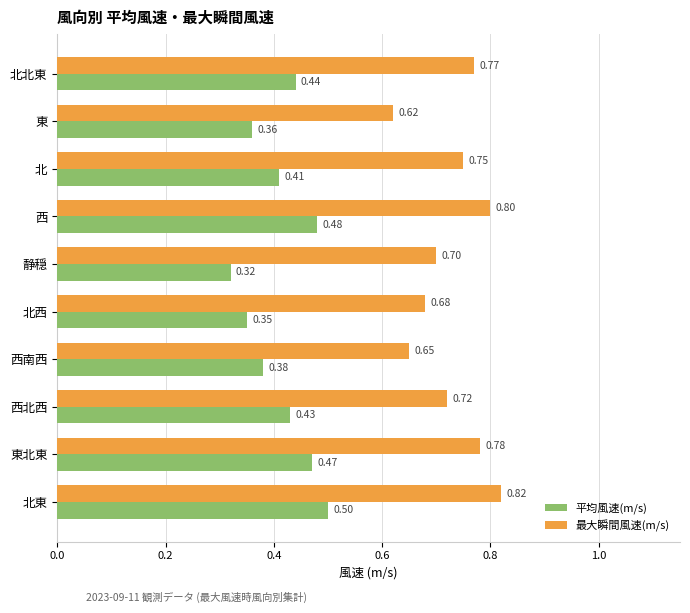

At how many categories does at least one series exceed 0?

10